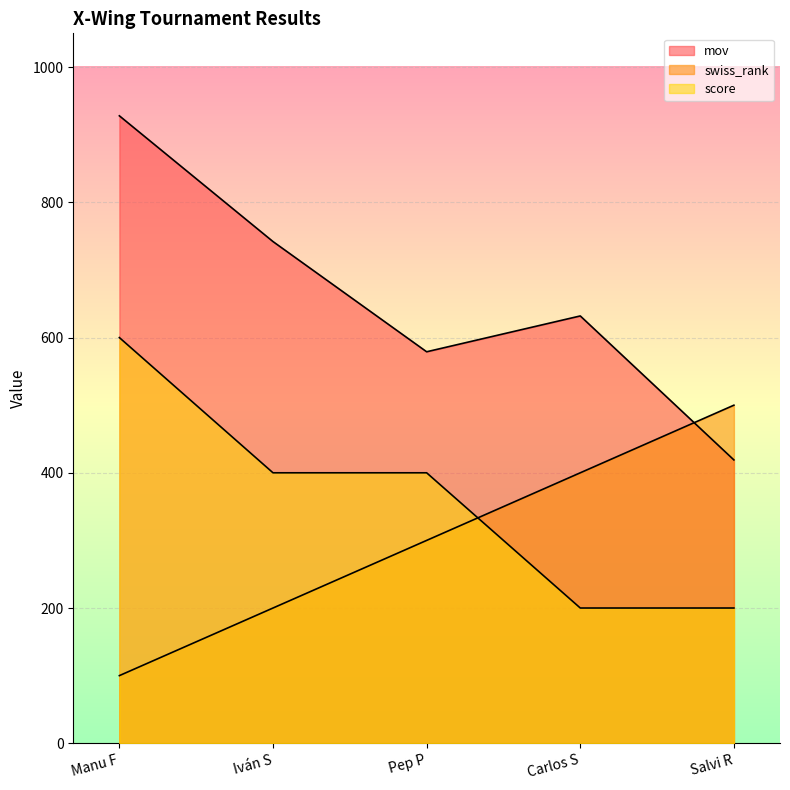

True or false: swiss_rank has a value of 100 at Manu F.

True